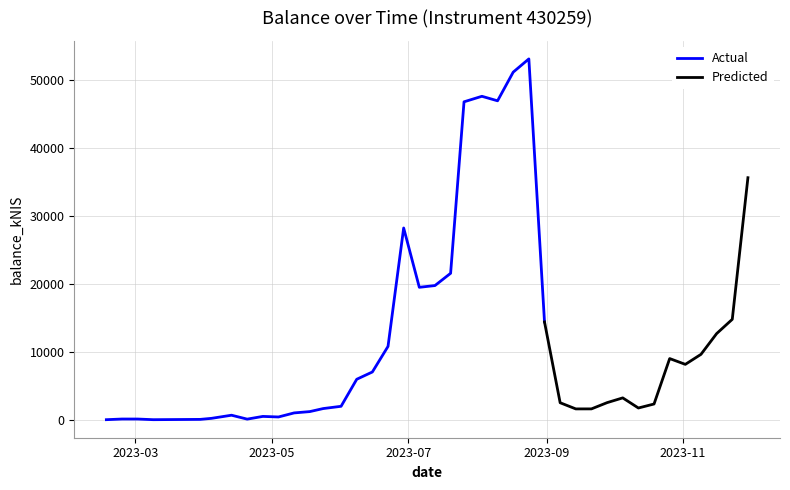

What value does the data have at 2023-07-20?

21520.0